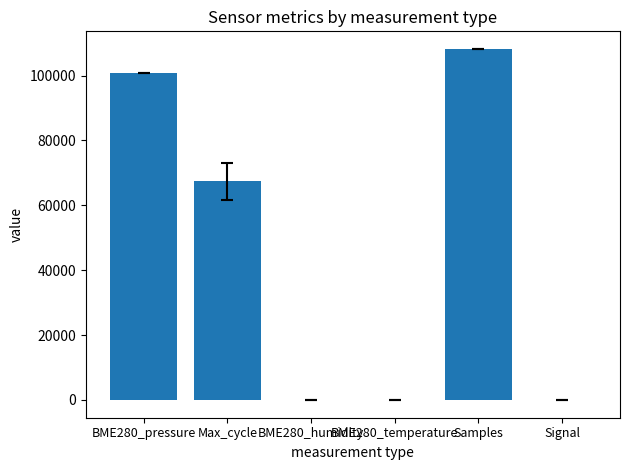

What is the maximum value shown in the chart?

108142.6